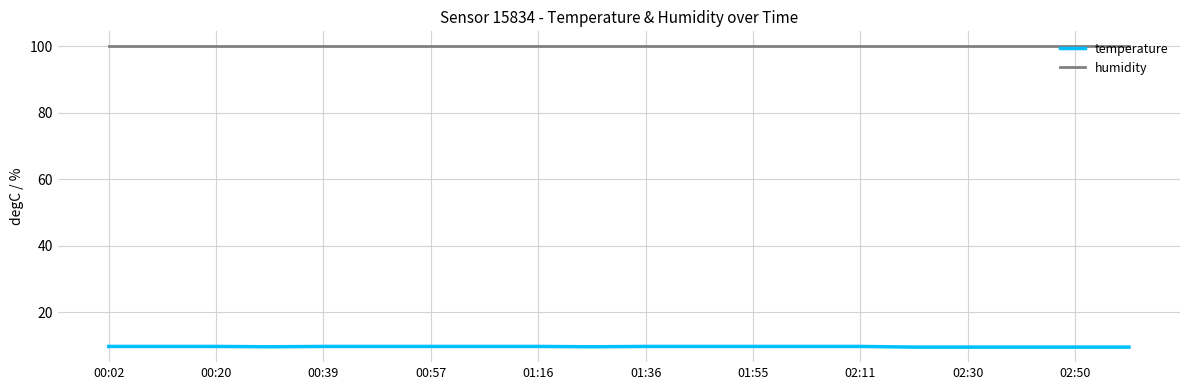

List the series in order of their overall mean, lowest first.

temperature, humidity